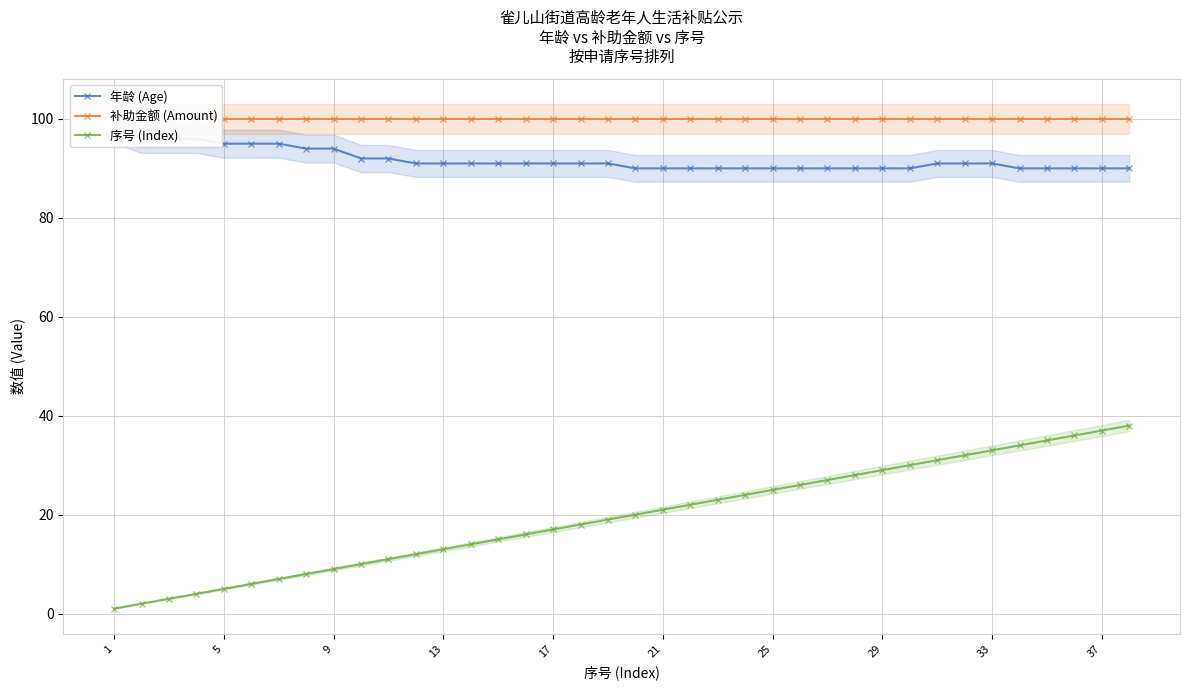

Reading right to left, list all the values displayed in this chart.

年龄 (Age): 90	90	90	90	90	91	91	91	90	90	90	90	90	90	90	90	90	90	90	91	91	91	91	91	91	91	91	92	92	94	94	95	95	95	96	96	96	98
补助金额 (Amount): 100	100	100	100	100	100	100	100	100	100	100	100	100	100	100	100	100	100	100	100	100	100	100	100	100	100	100	100	100	100	100	100	100	100	100	100	100	100
序号 (Index): 38	37	36	35	34	33	32	31	30	29	28	27	26	25	24	23	22	21	20	19	18	17	16	15	14	13	12	11	10	9	8	7	6	5	4	3	2	1